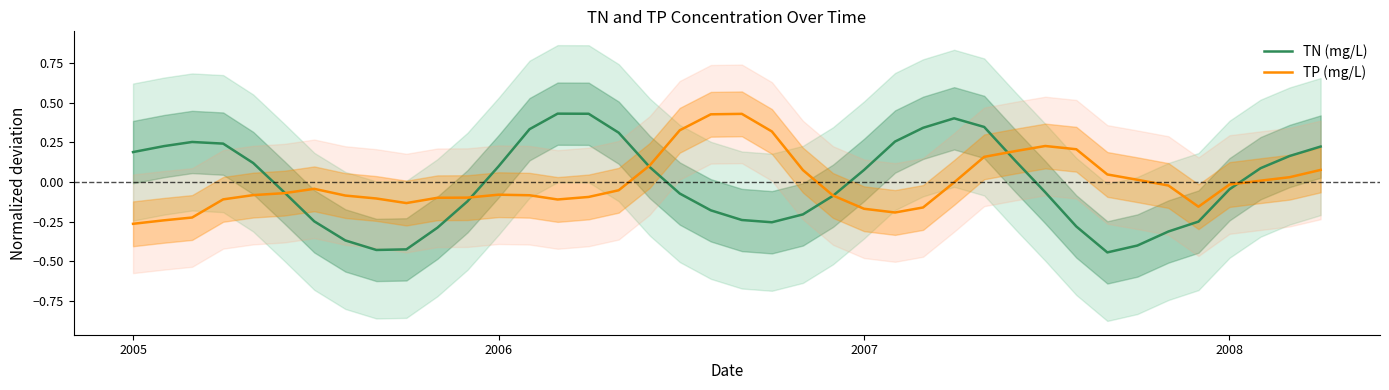

How many interior local valleys does the TN (mg/L) series have?

3